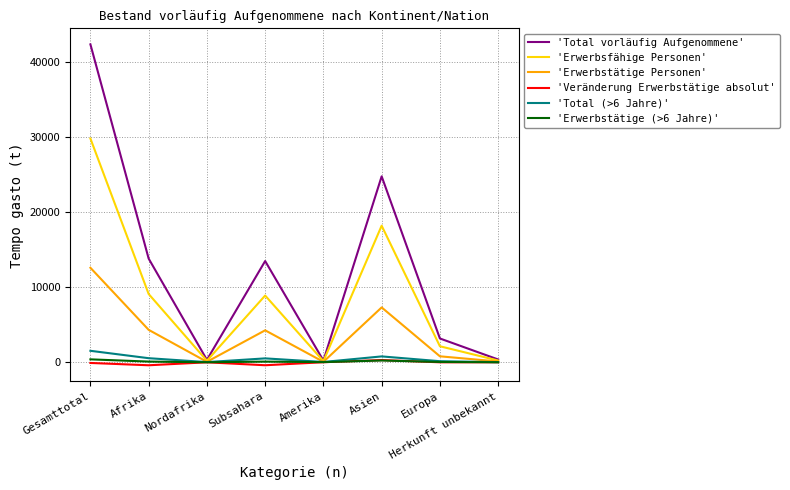

The 'Erwerbsfähige Personen' series shows 29825 at Gesamttotal. True or false?

True